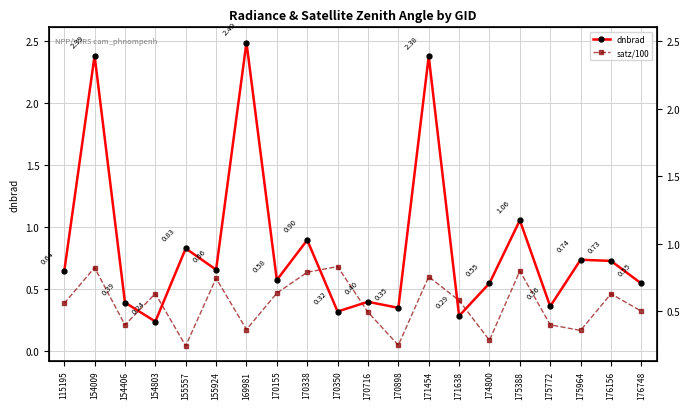

Reading left to right, list all the values displayed in this chart.

dnbrad: 115195=0.6	154009=2.4	154406=0.4	154803=0.2	155557=0.8	155924=0.7	169981=2.5	170155=0.6	170338=0.9	170350=0.3	170716=0.4	170898=0.4	171454=2.4	171638=0.3	174800=0.5	175388=1.1	175772=0.4	175964=0.7	176156=0.7	176748=0.5
satz/100: 115195=0.4	154009=0.7	154406=0.2	154803=0.5	155557=0.0	155924=0.6	169981=0.2	170155=0.5	170338=0.6	170350=0.7	170716=0.3	170898=0.0	171454=0.6	171638=0.4	174800=0.1	175388=0.6	175772=0.2	175964=0.2	176156=0.5	176748=0.3